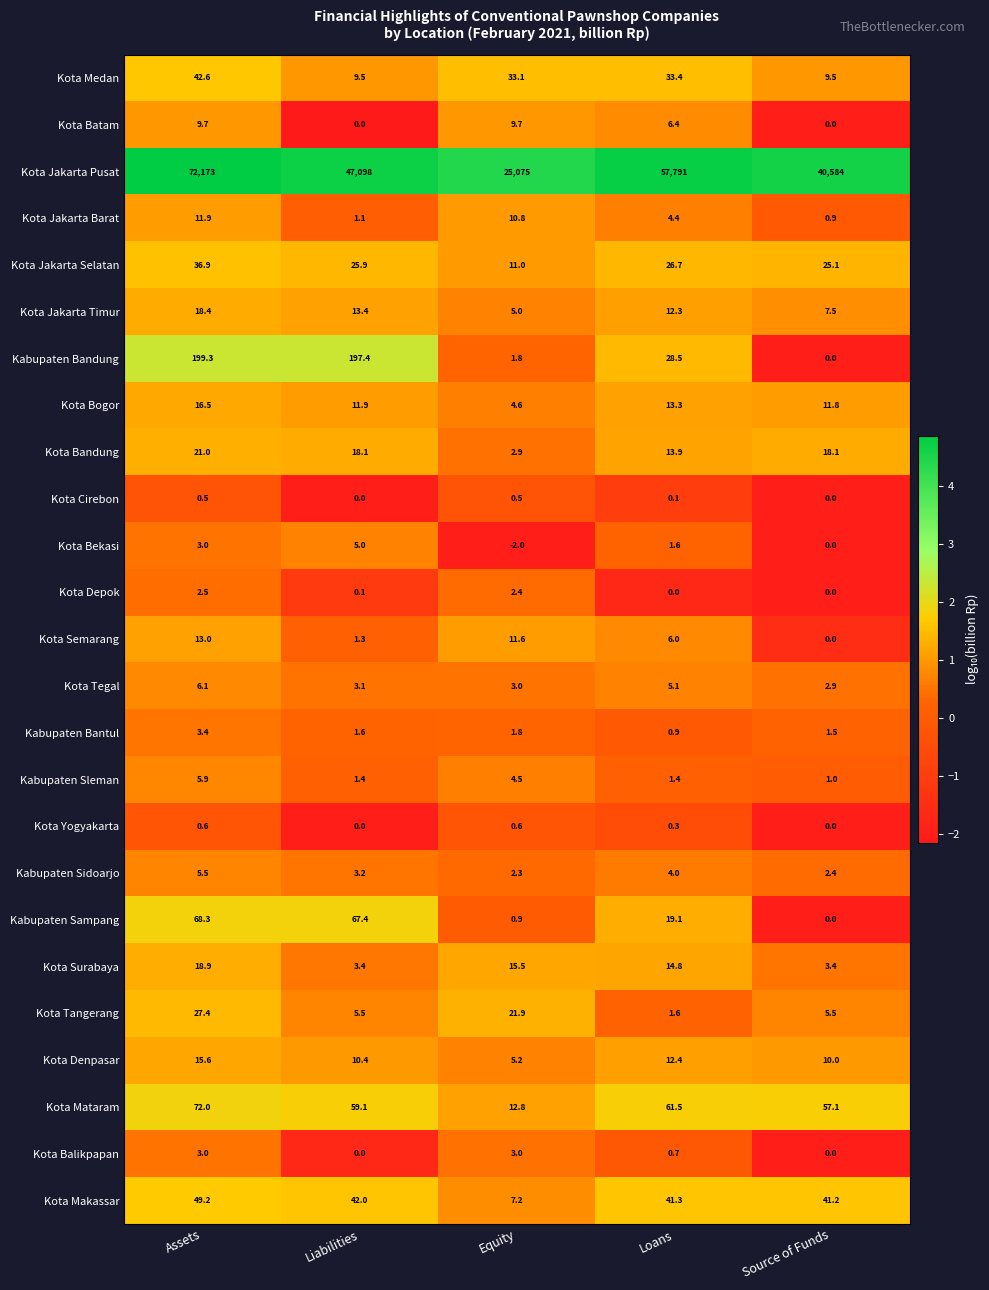

List the series in order of their peak value, highest first.

Kota Jakarta Pusat, Kabupaten Bandung, Kota Mataram, Kabupaten Sampang, Kota Makassar, Kota Medan, Kota Jakarta Selatan, Kota Tangerang, Kota Bandung, Kota Surabaya, Kota Jakarta Timur, Kota Bogor, Kota Denpasar, Kota Semarang, Kota Jakarta Barat, Kota Batam, Kota Tegal, Kabupaten Sleman, Kabupaten Sidoarjo, Kota Bekasi, Kabupaten Bantul, Kota Balikpapan, Kota Depok, Kota Yogyakarta, Kota Cirebon